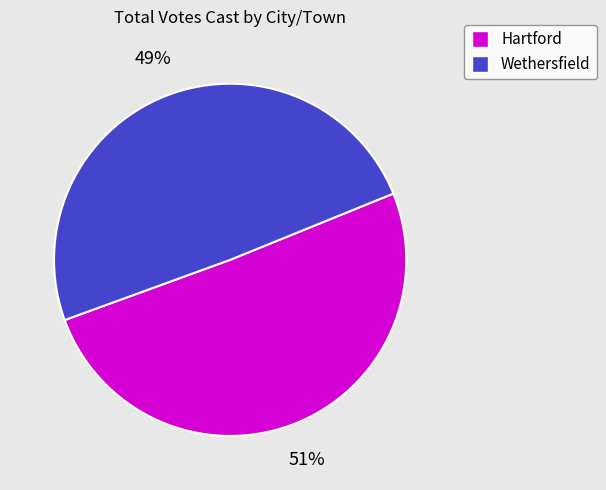

How many slices are in this pie chart?

2